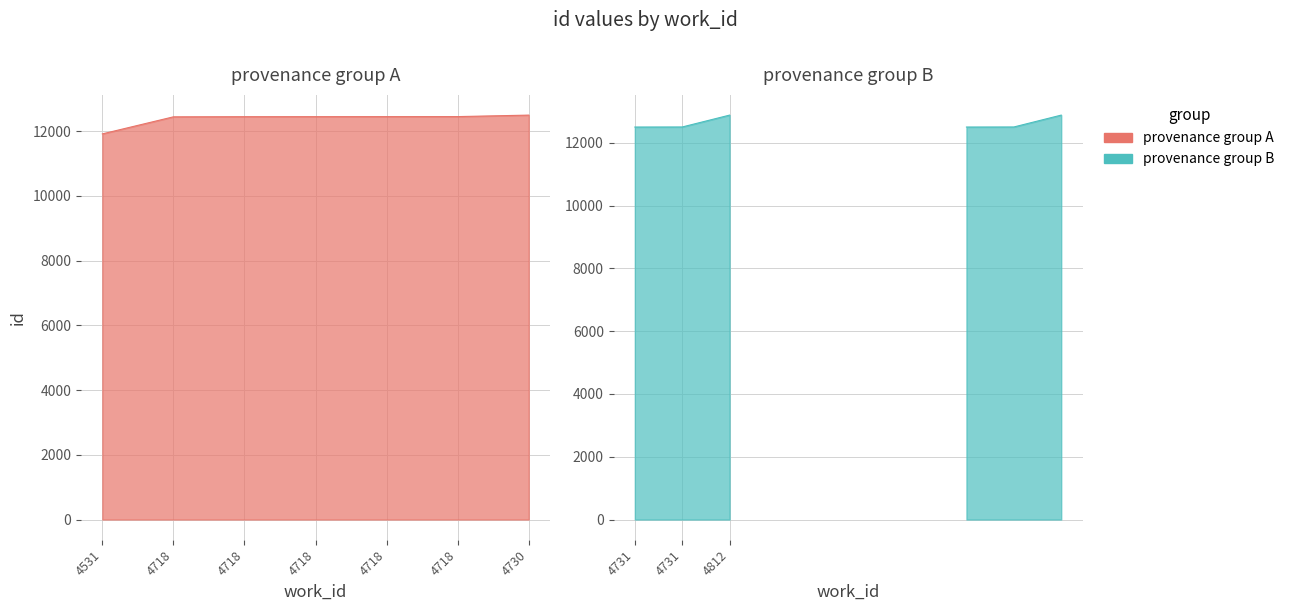

What is the change in value from 4718 to 4731?

+53